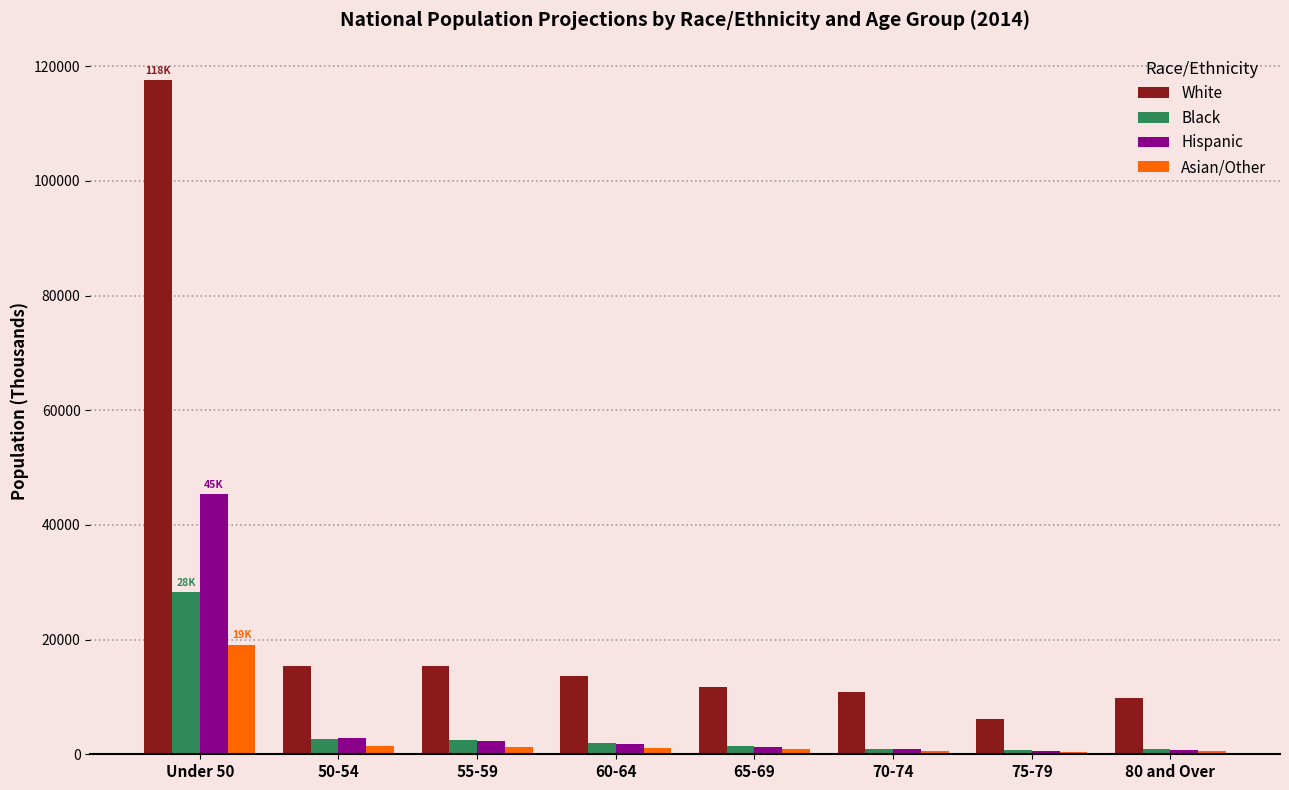

What is the value of the Asian/Other bar at the 7th from the left?

403.8